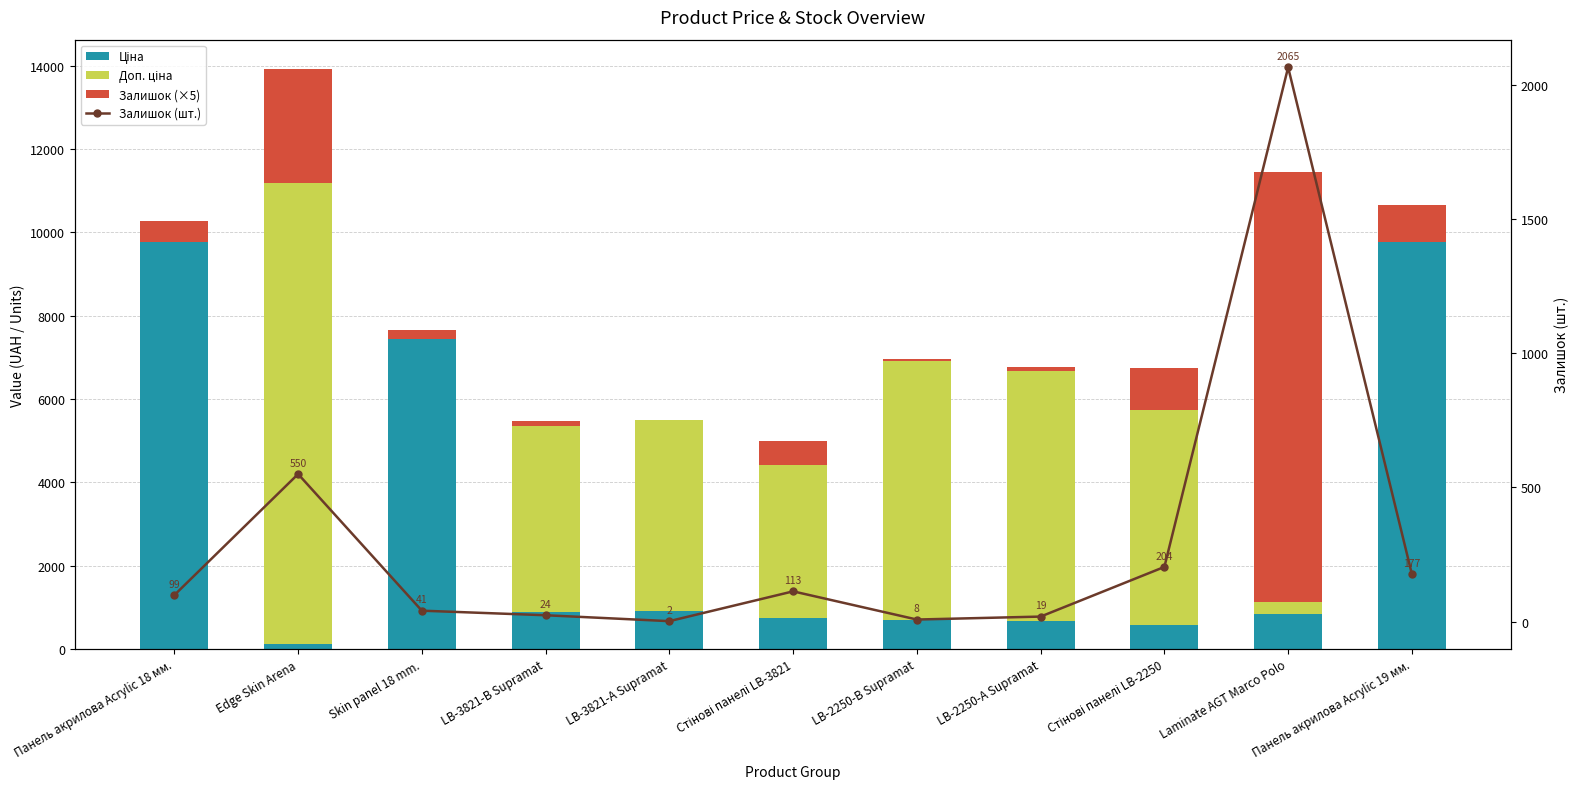

Which series has the largest range (max minus min)?

Доп. ціна